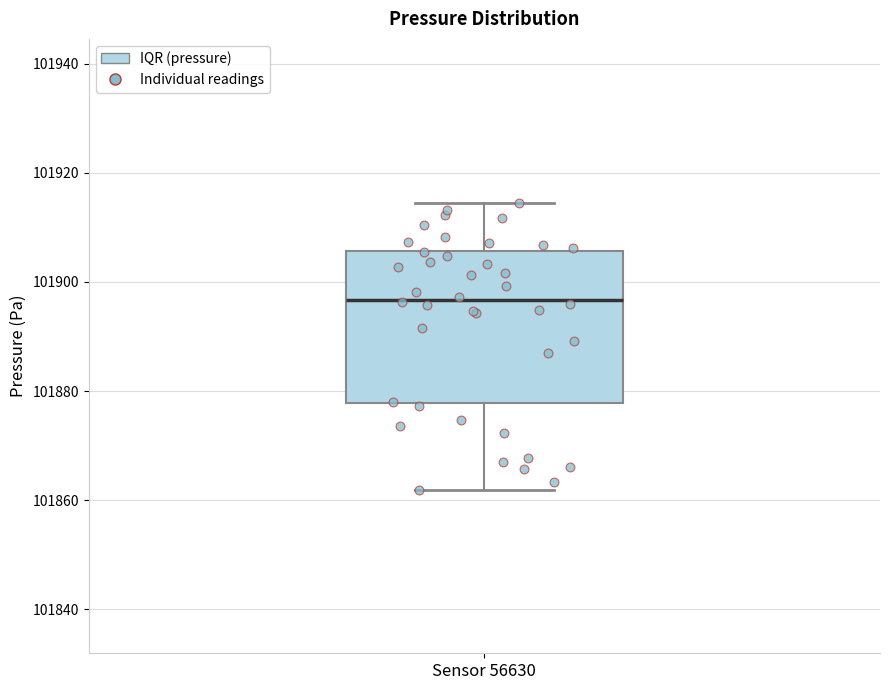

Where is the upper edge of the box for Sensor 56630 on the y-axis? The values are not printed on the chart, so give them approximately, as read against the axis.

101906